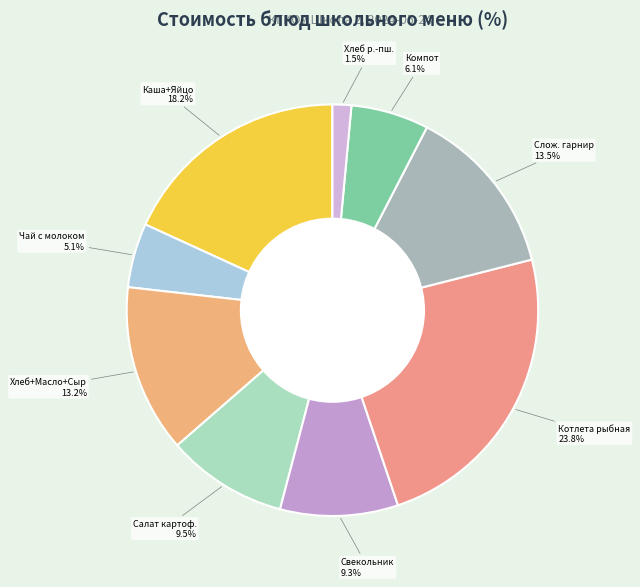

Does any single category account for the majority?

No